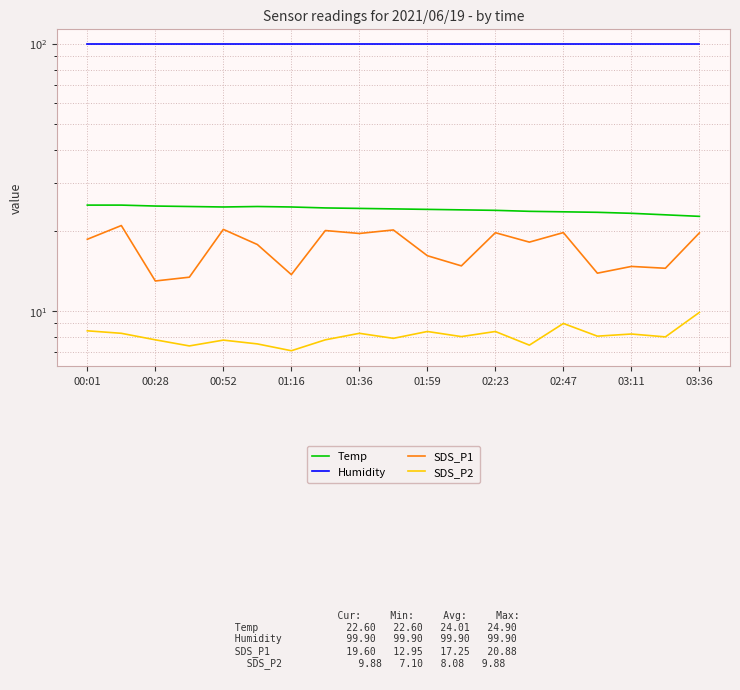

How many lines are shown in the chart?

4